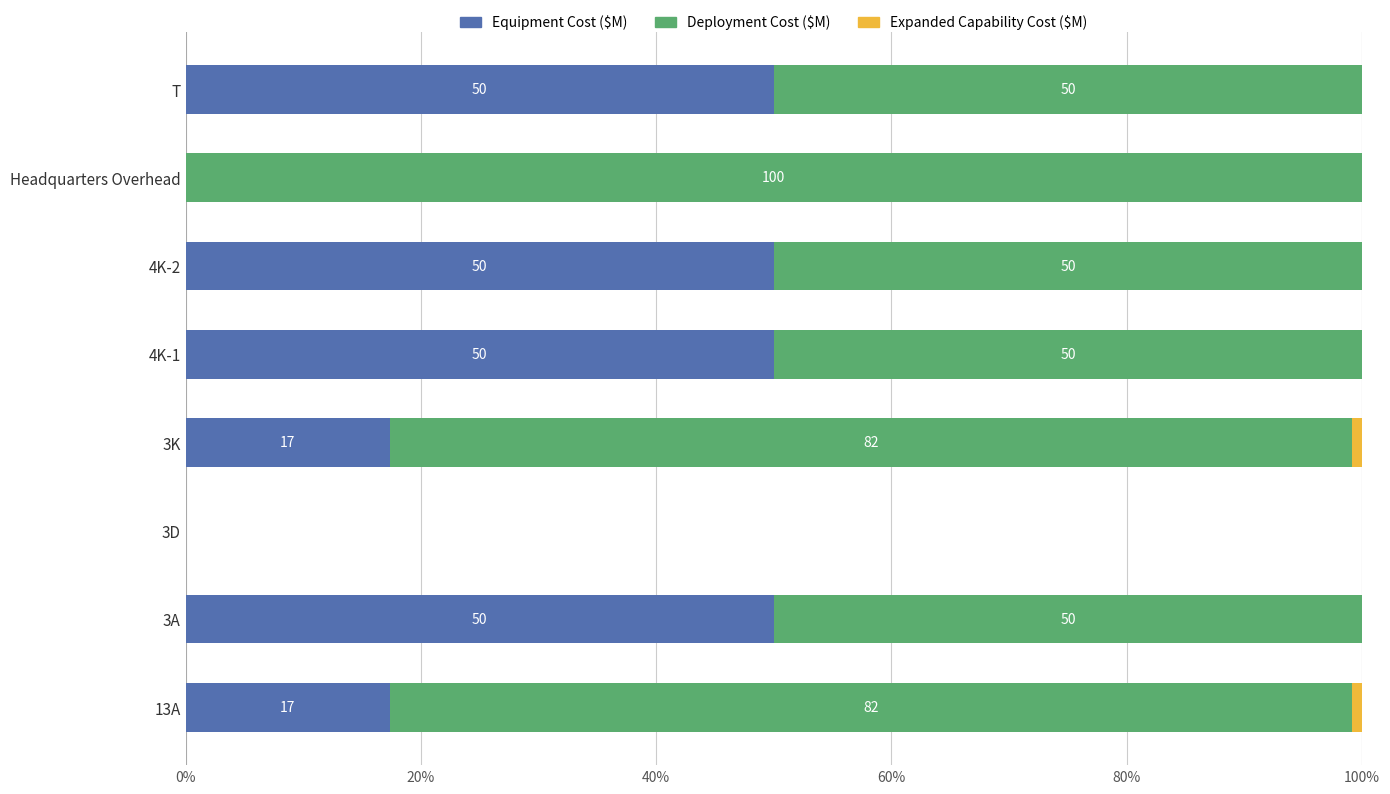

What is the total value across all series at 4K-1?

100.0